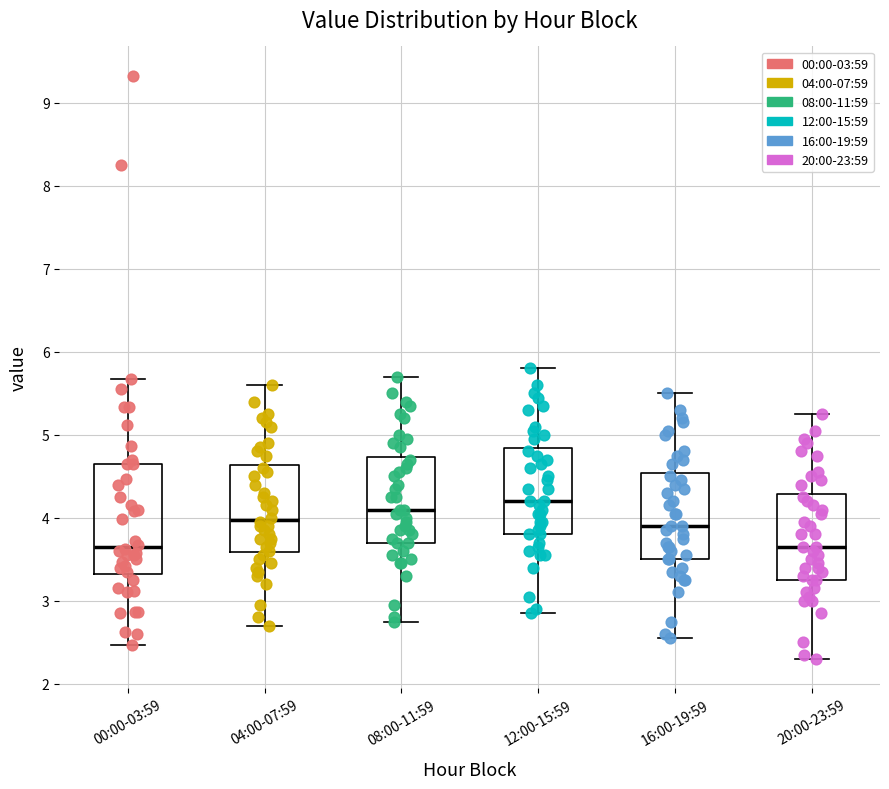

Where is the upper edge of the box for 00:00-03:59 on the y-axis? The values are not printed on the chart, so give them approximately, as read against the axis.

4.7